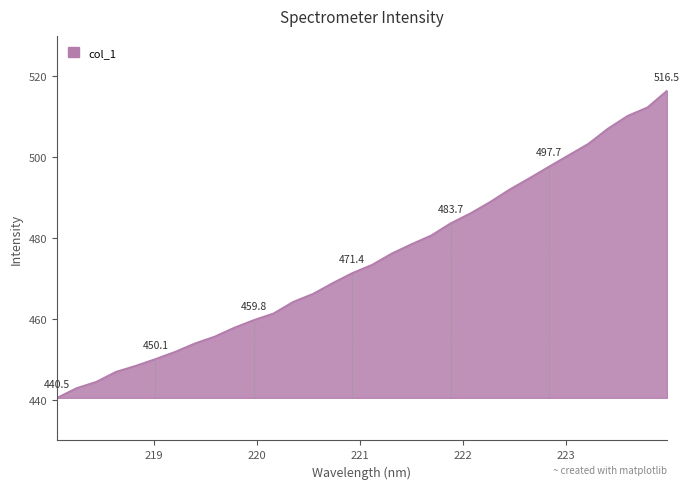

True or false: the data has more than 1 interior local peaks.

False